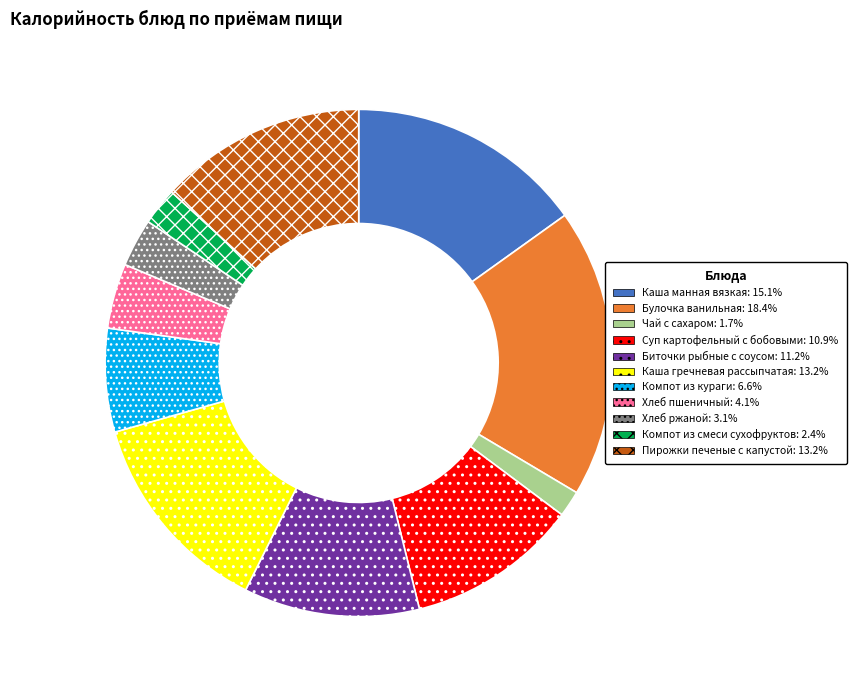

Approximately how many times larger is the value at Суп картофельный с бобовыми compared to Каша манная вязкая?

0.7